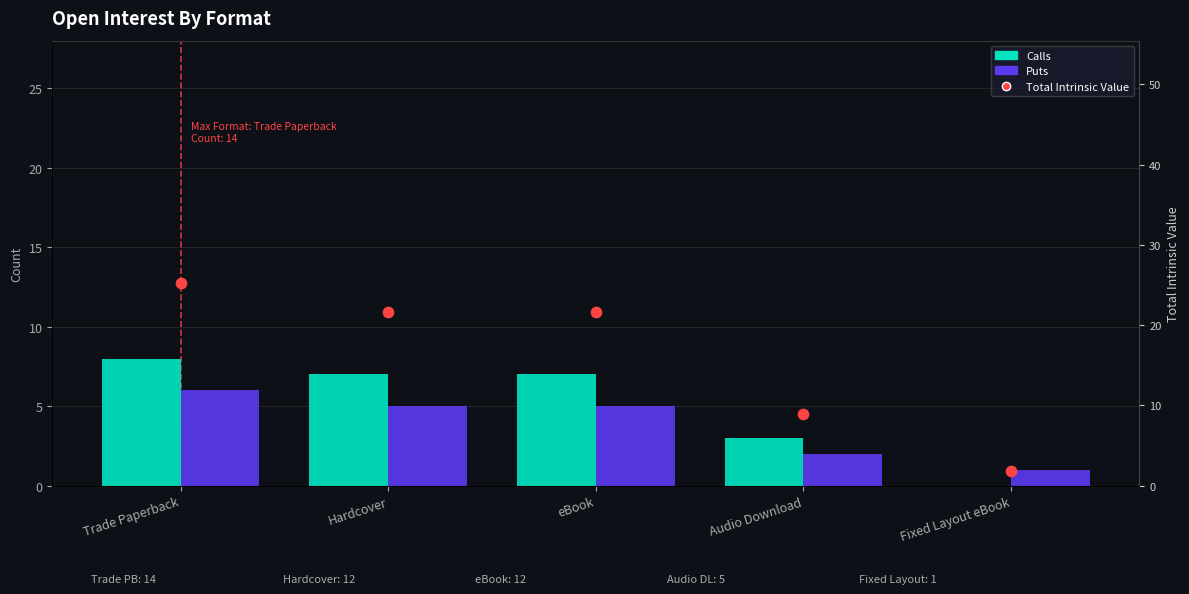

Which series reaches the maximum Y coordinate?

Total Intrinsic Value